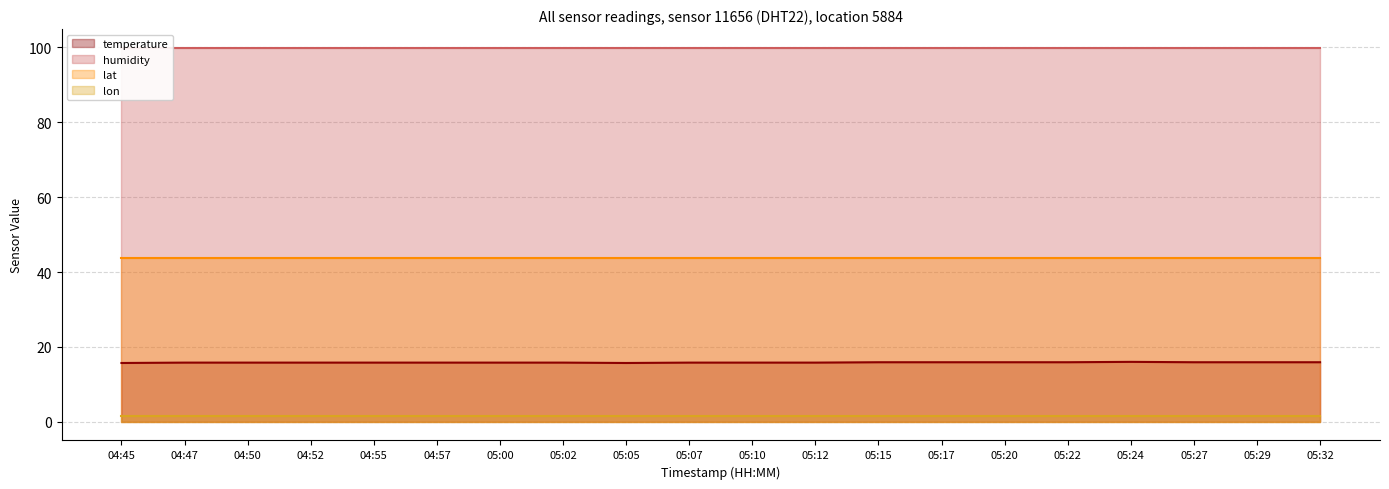

At 05:27, list the series in order from largest to smallest.

humidity, lat, temperature, lon